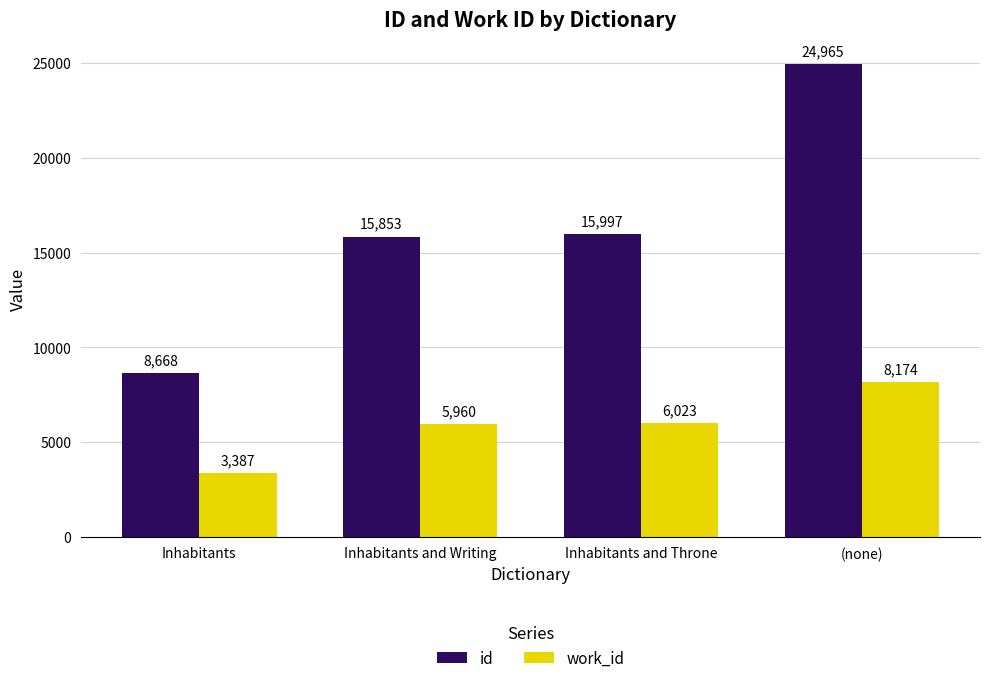

The work_id series shows 6023 at Inhabitants and Throne. True or false?

True